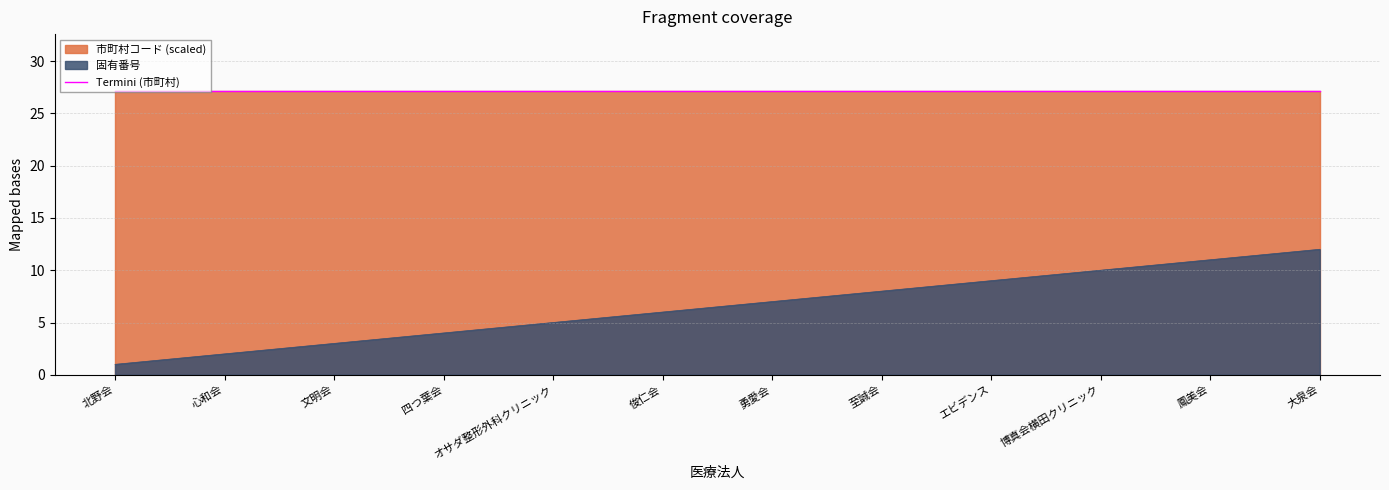

Rank the categories by value from highest to lowest.

大泉会, 鳳美会, 博真会横田クリニック, エビデンス, 至誠会, 勇愛会, 俊仁会, オサダ整形外科クリニック, 四つ葉会, 文明会, 心和会, 北野会